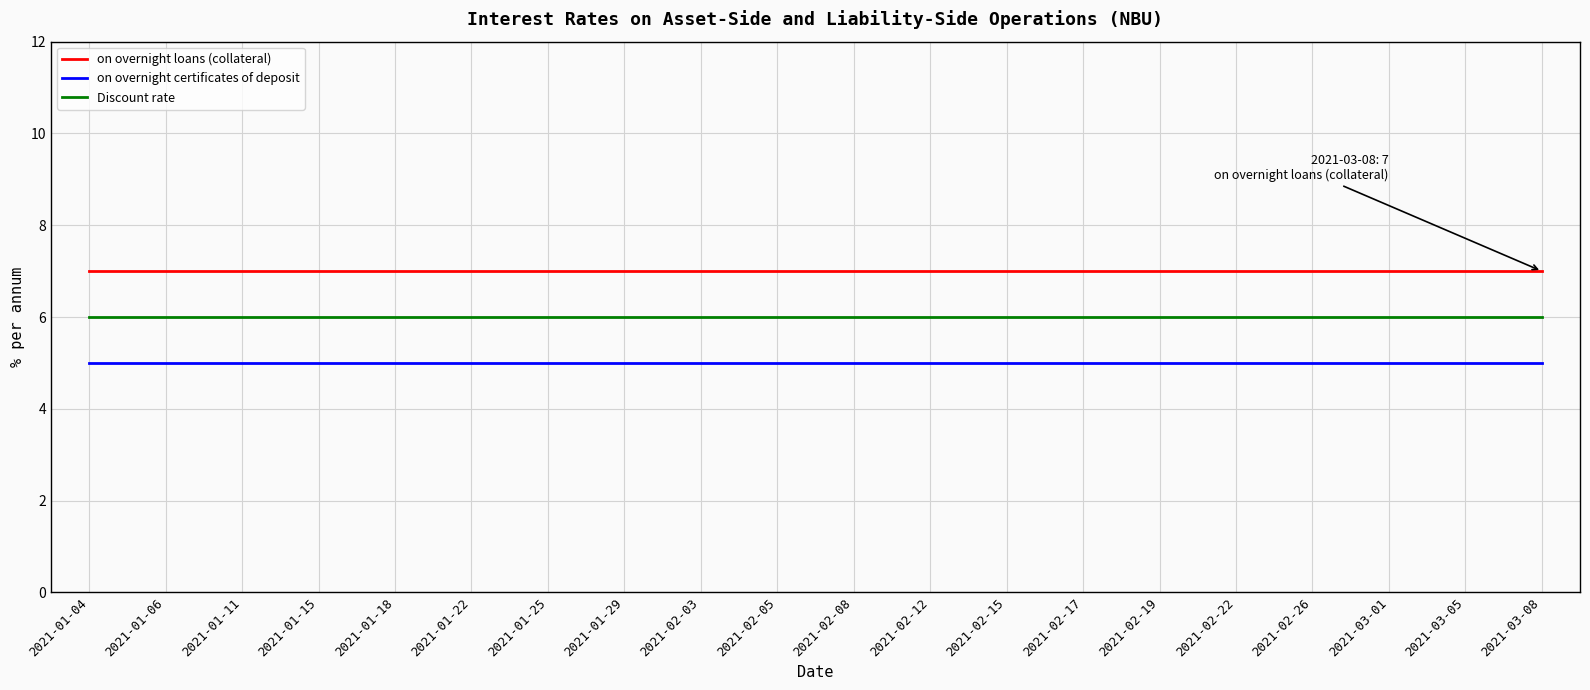

Read the Discount rate value at 2021-02-19.

6